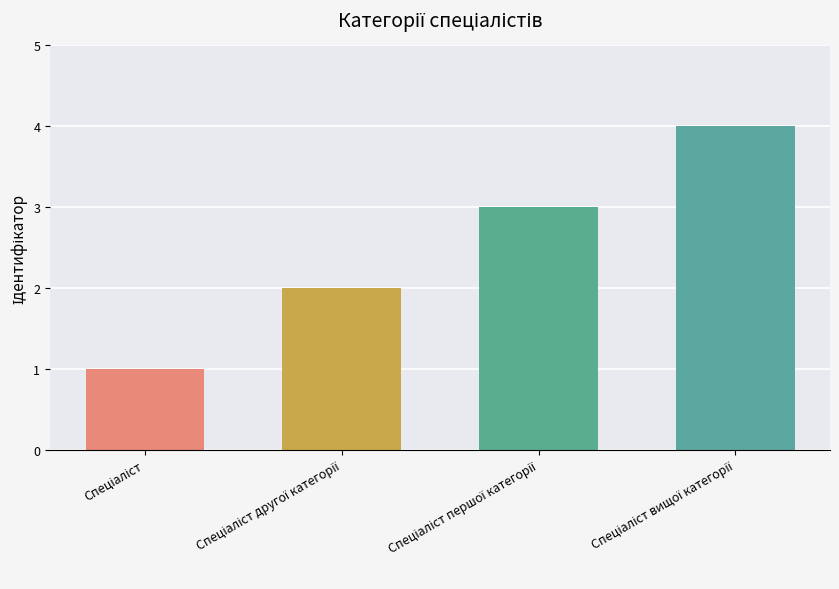

How many data points does each series have?

4